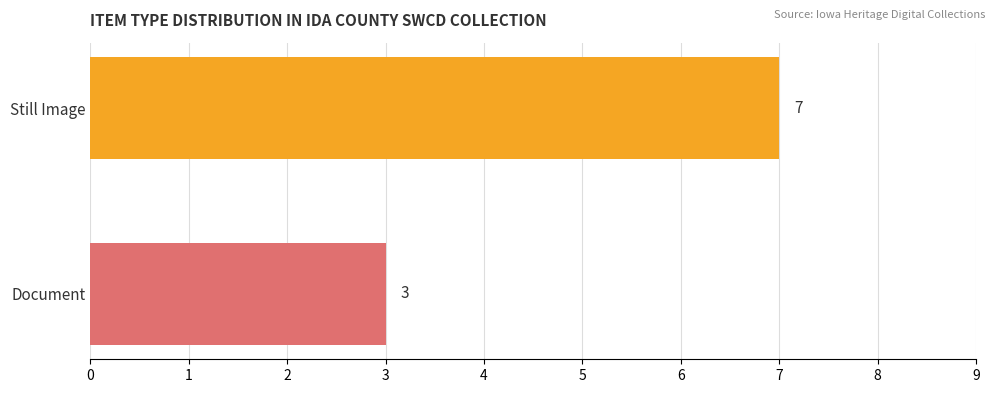

Is it true that the value at Still Image is 7?

True